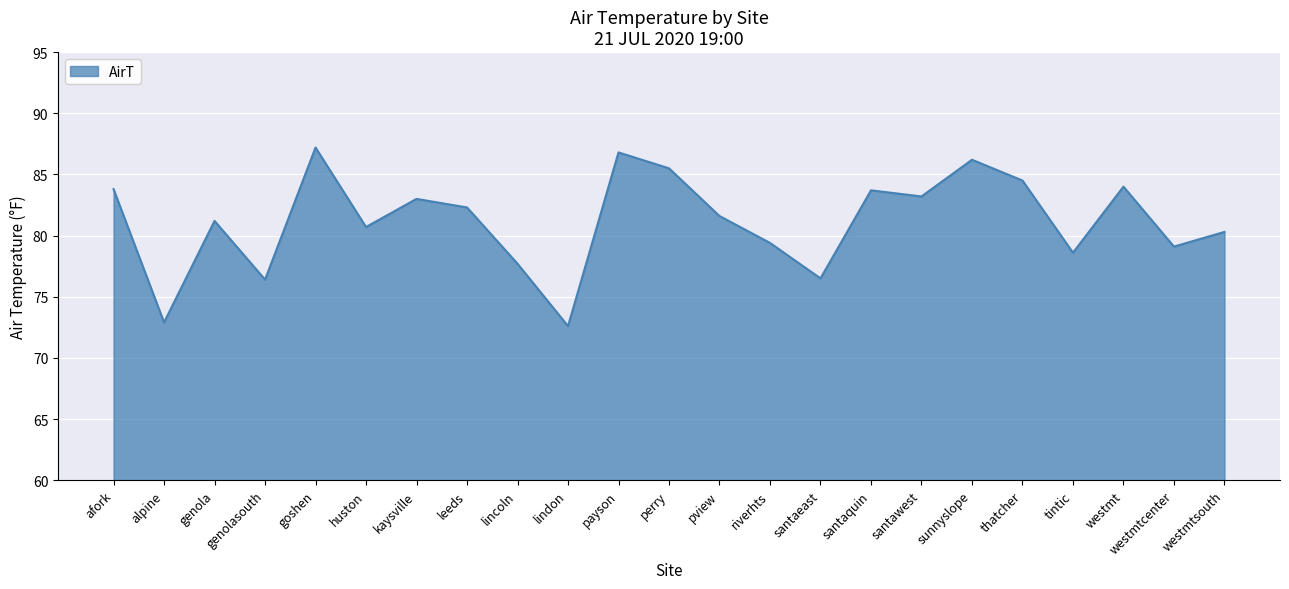

How many values exceed 81?

13